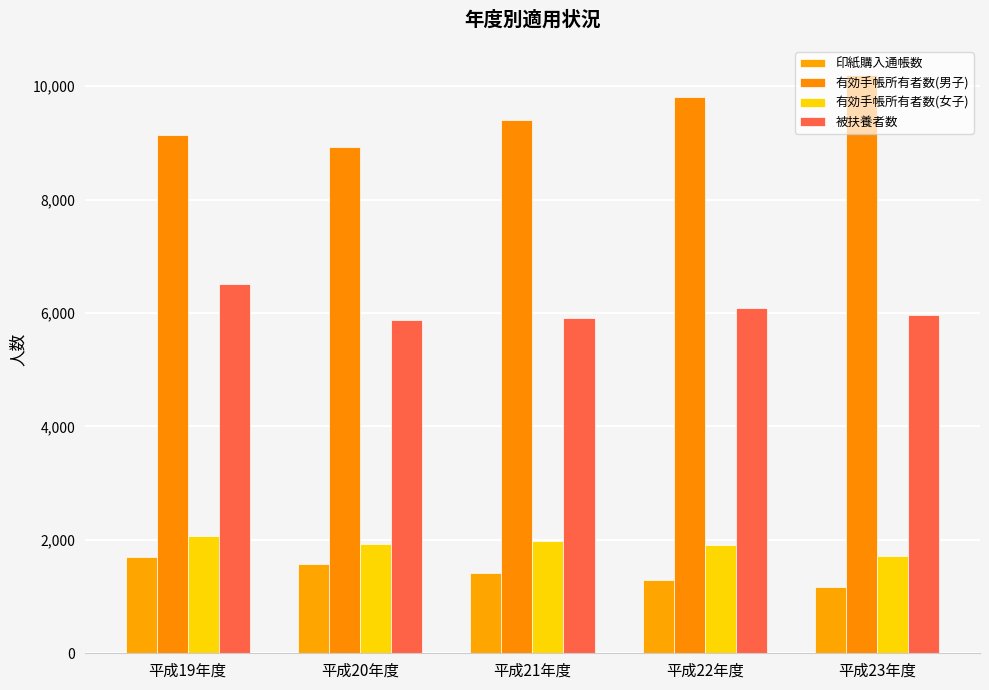

How many series are shown in this chart?

4